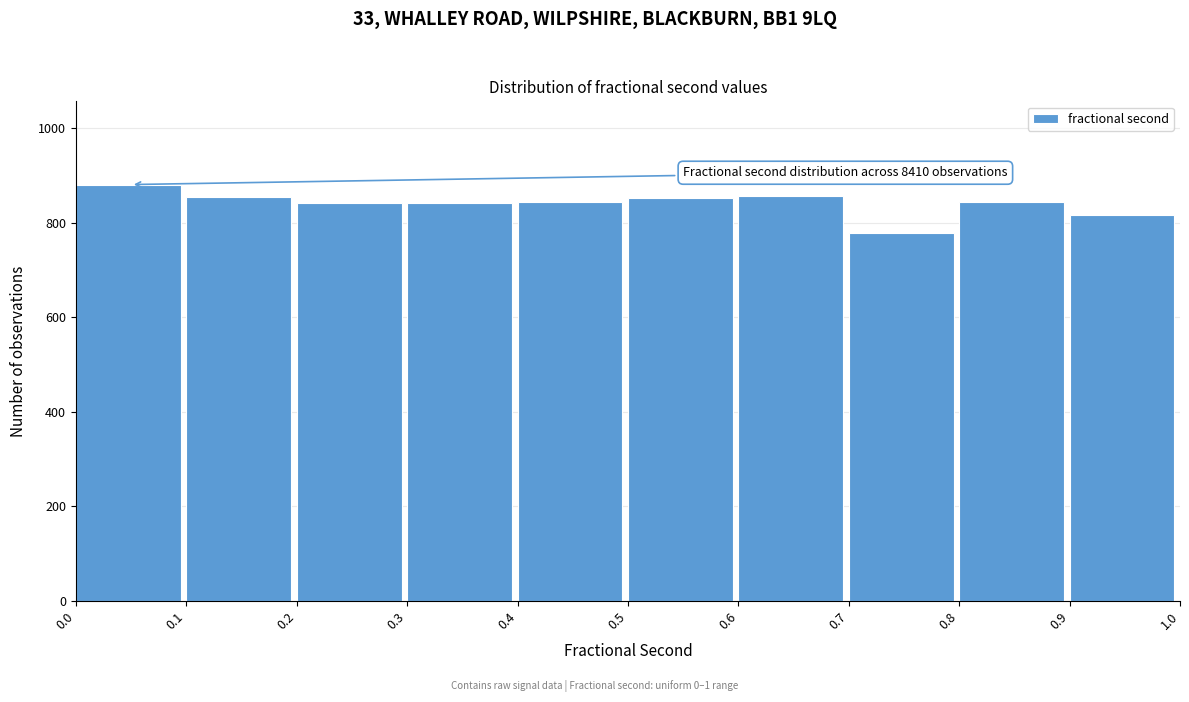

Over which range of the x-axis is the bar tallest?

0.0 to 0.1